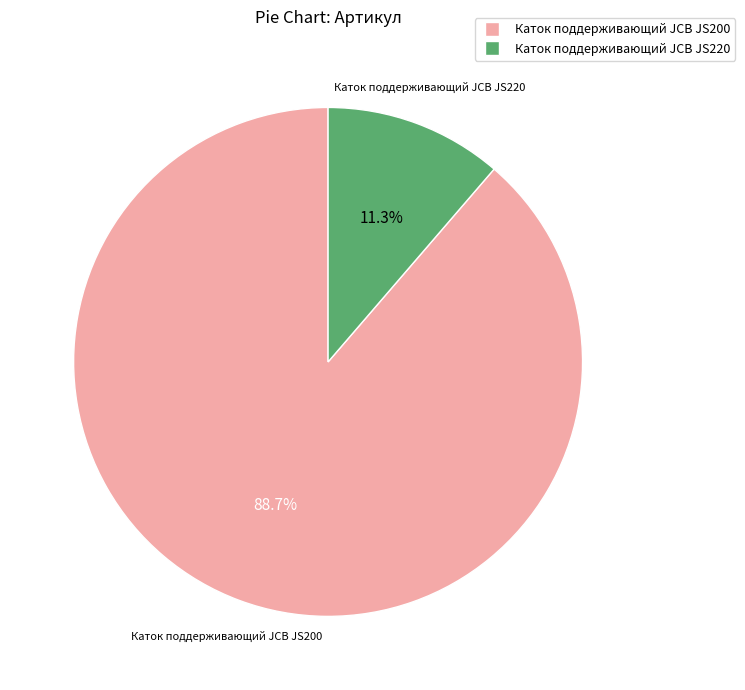

The Каток поддерживающий JCB JS220 slice represents 11% of the pie. True or false?

True